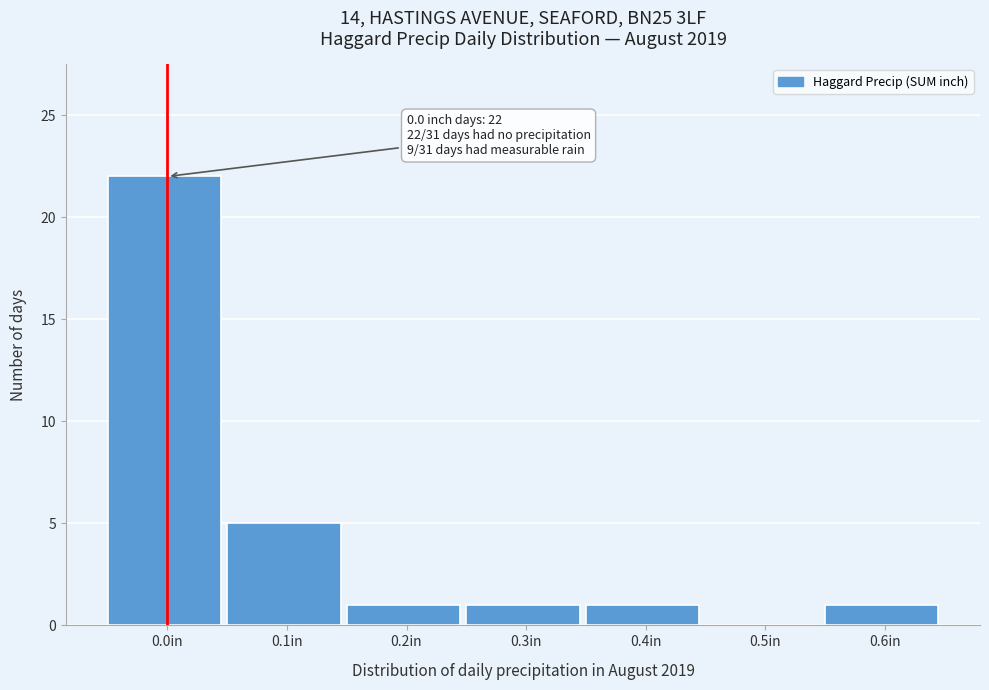

Reading right to left, transcribe all the data shown in this chart.

0.6in=1	0.5in=0	0.4in=1	0.3in=1	0.2in=1	0.1in=5	0.0in=22